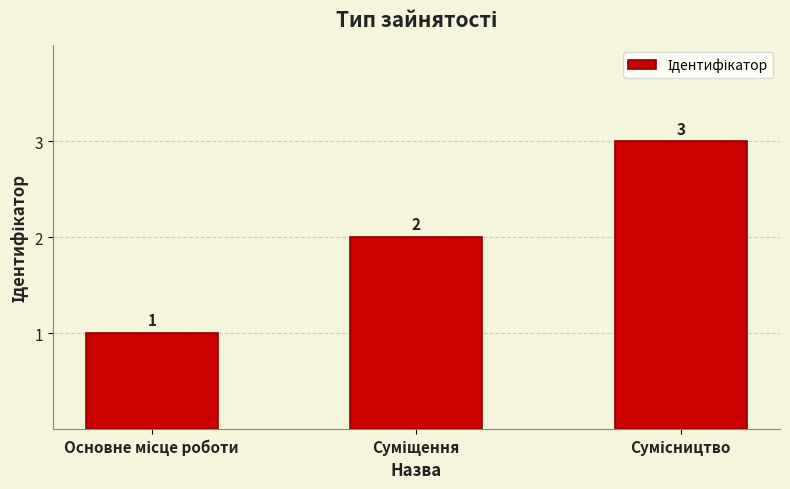

Does the chart contain any negative values?

No